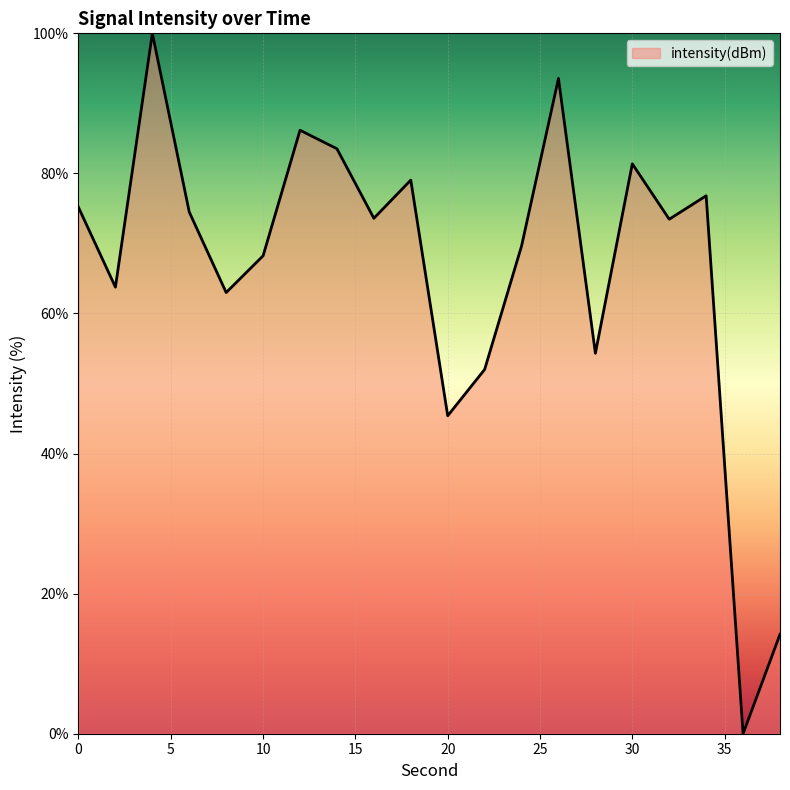

What is the maximum value shown in the chart?

100.0